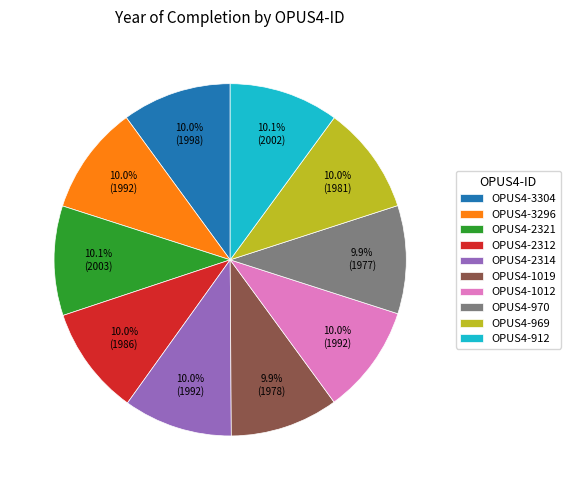

Is there any slice that represents more than half of the pie?

No